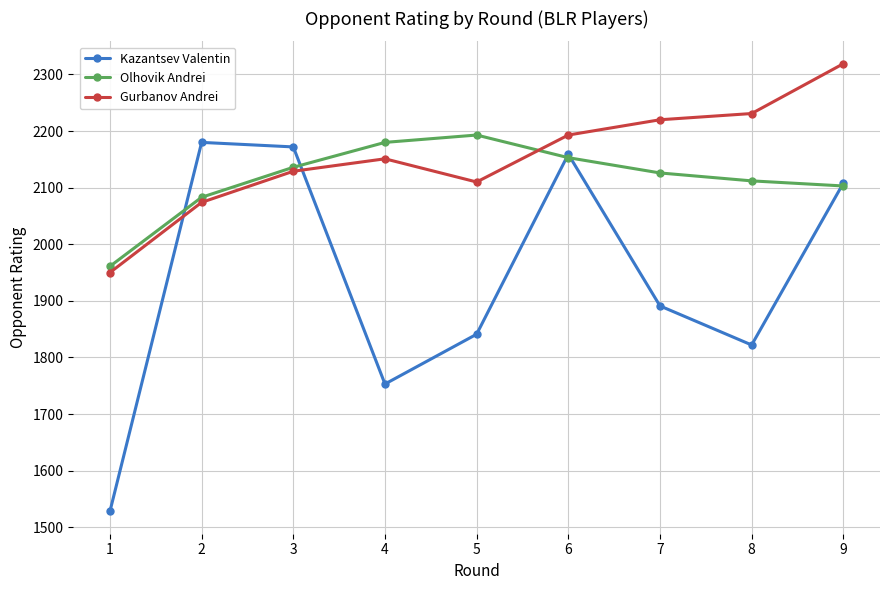

What is the approximate value of Kazantsev Valentin at 4?

1753